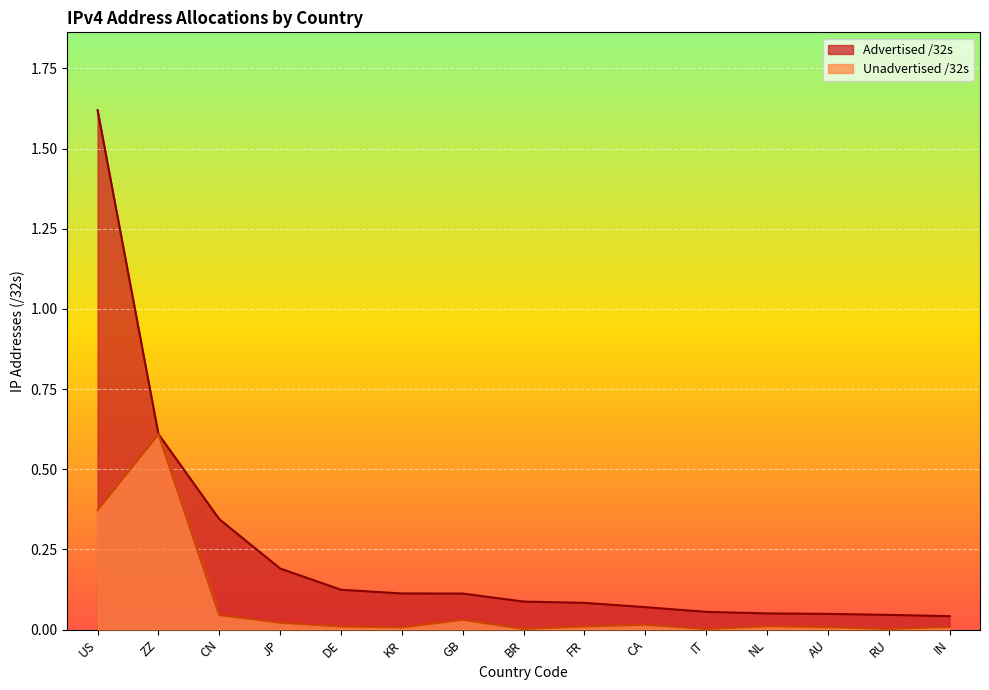

True or false: Advertised /32s and Unadvertised /32s intersect in this chart.

False